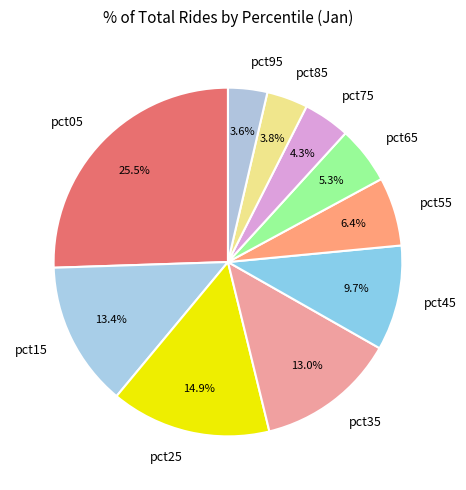

How many segments does this pie chart have?

10